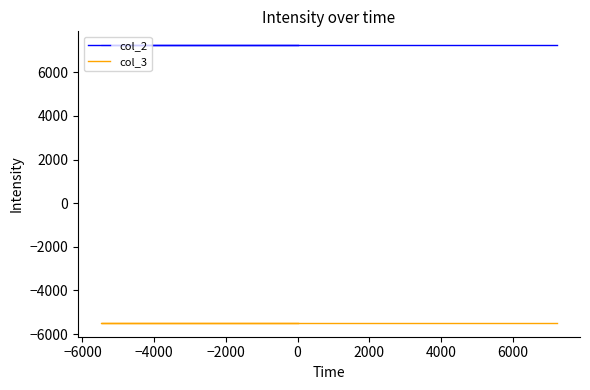

Reading left to right, transcribe all the data shown in this chart.

col_2: 7240	7240	7240
col_3: -5486	-5486	-5486